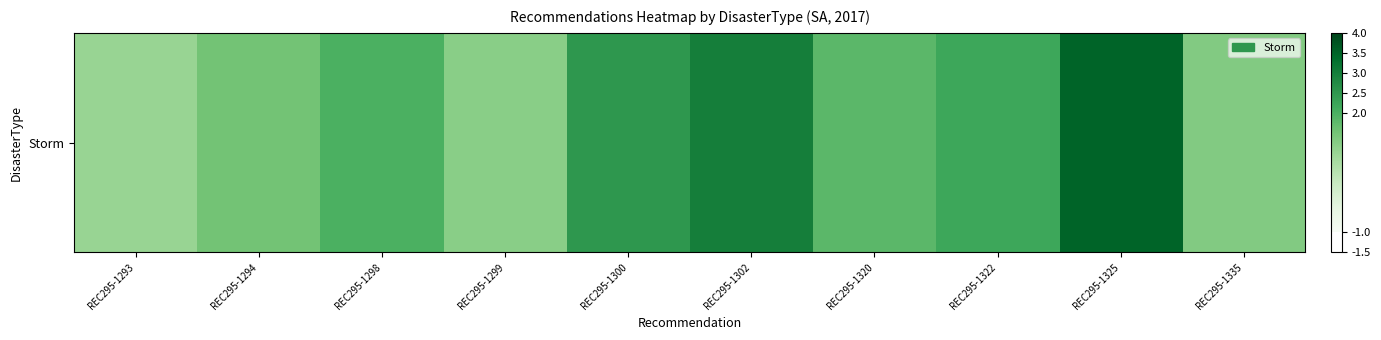

What is the difference between the second highest and minimum values?

2.0